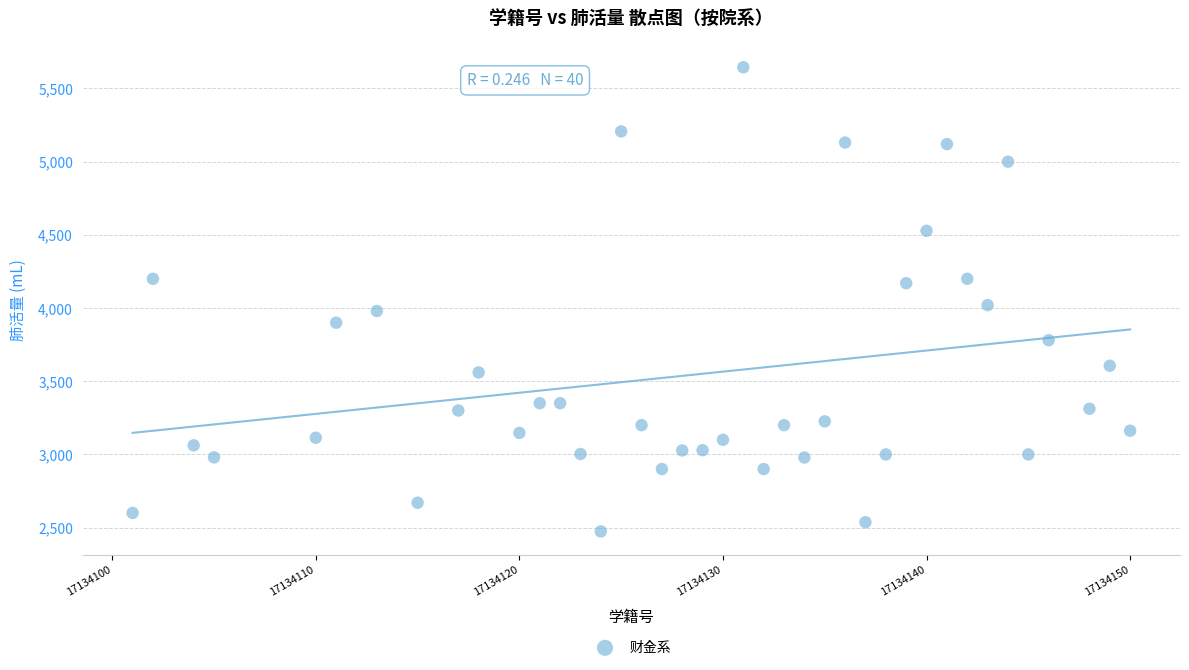

What is the range of Y values (max minus min)?

3171